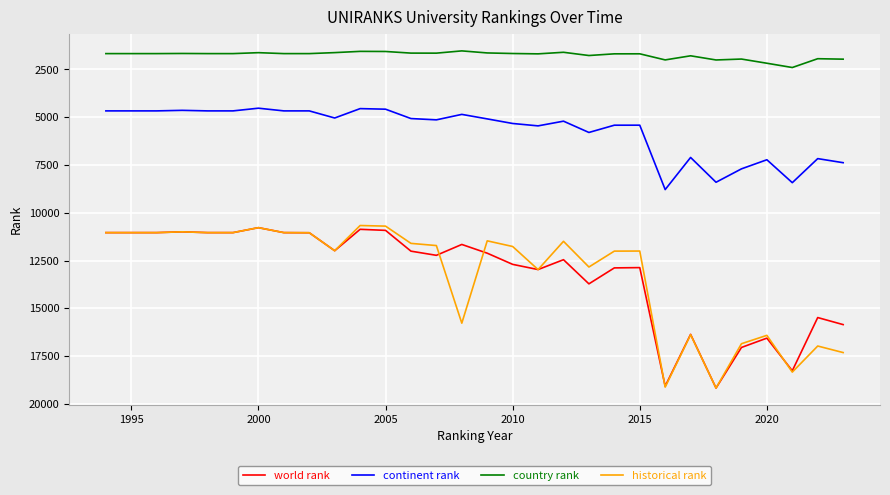

What is the lowest value of the world rank series?

10781